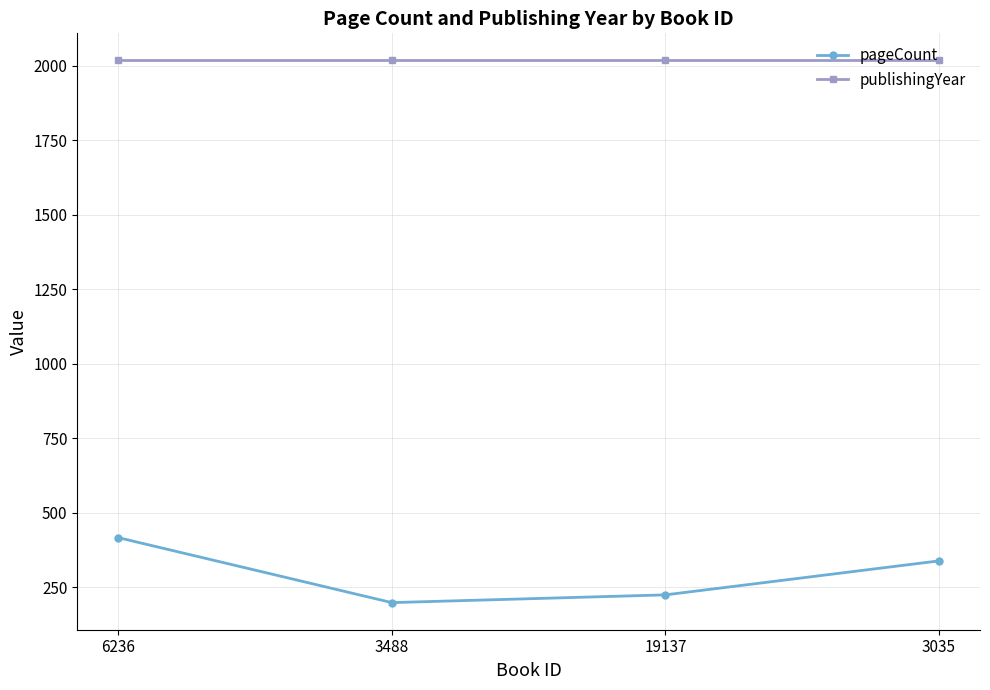

What is the average value of the publishingYear series?

2017